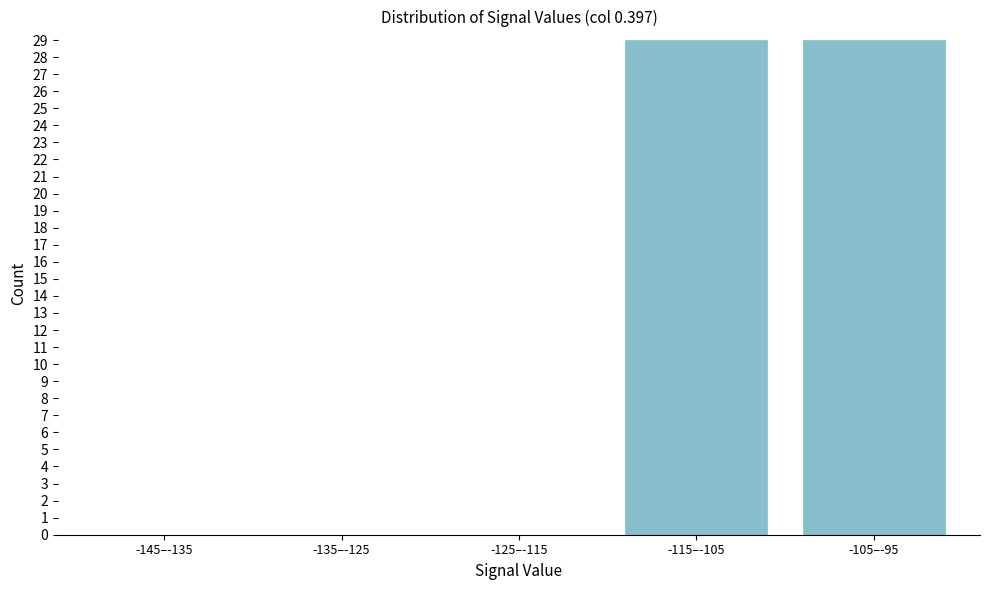

Reading right to left, extract all data points from this chart.

-105–-95=29	-115–-105=29	-125–-115=0	-135–-125=0	-145–-135=0